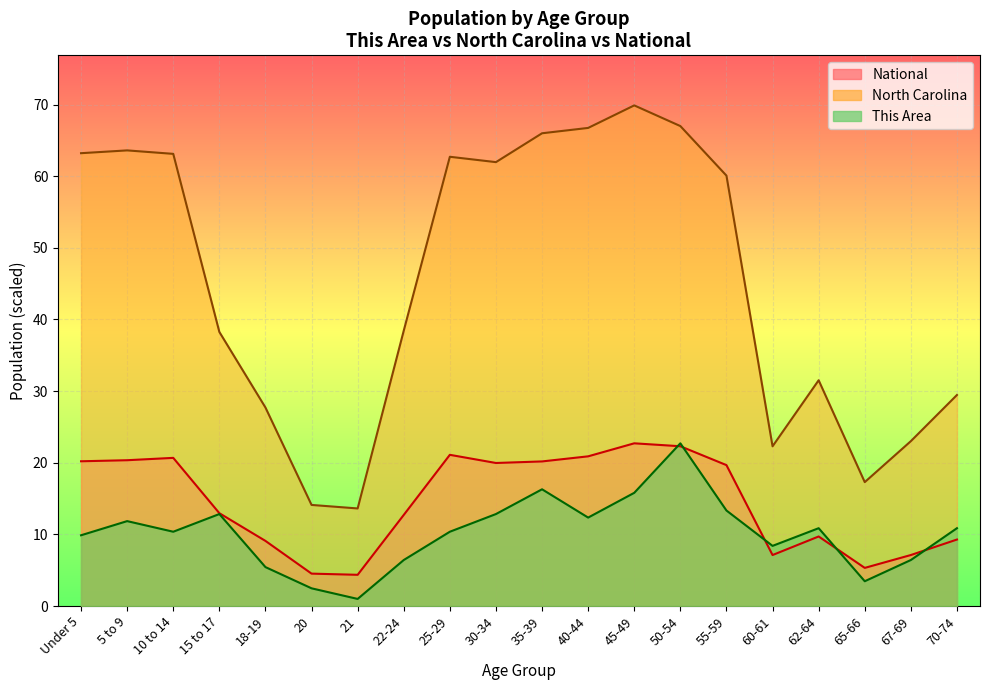

What is the difference between the maximum and minimum values in the National series?

18.4